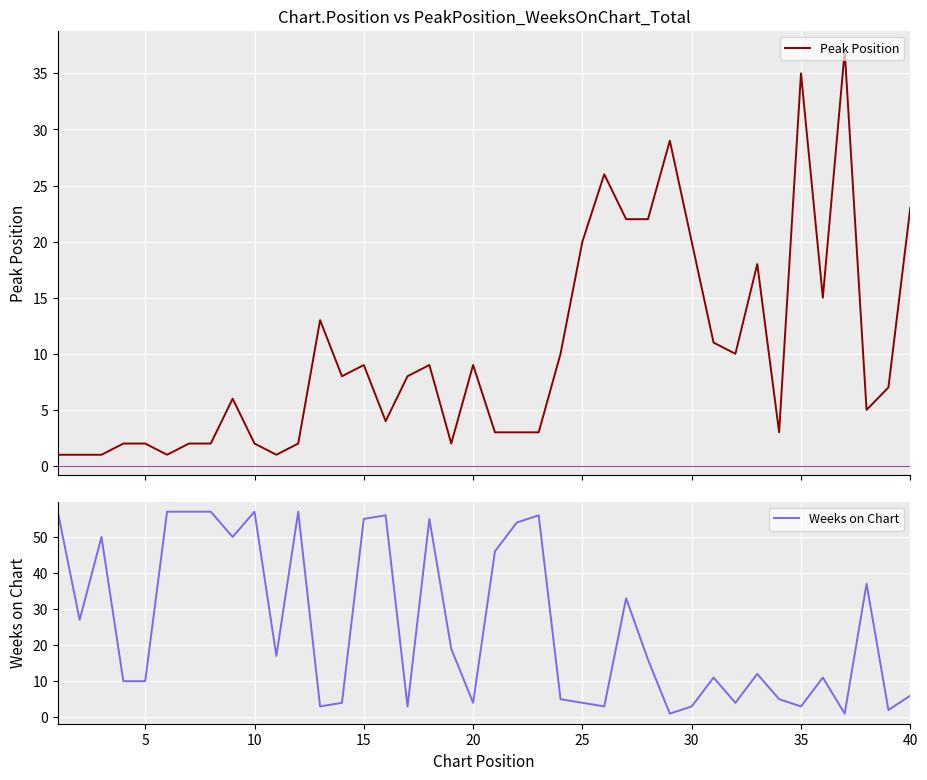

What value does the Weeks on Chart series have at 20, to the nearest 5?

5